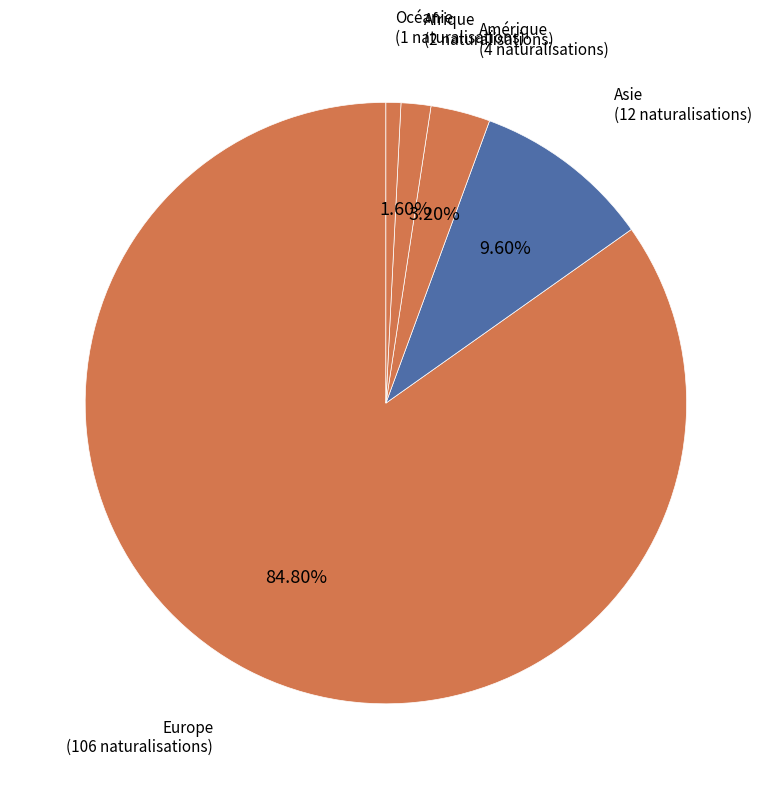

How many segments does this pie chart have?

5